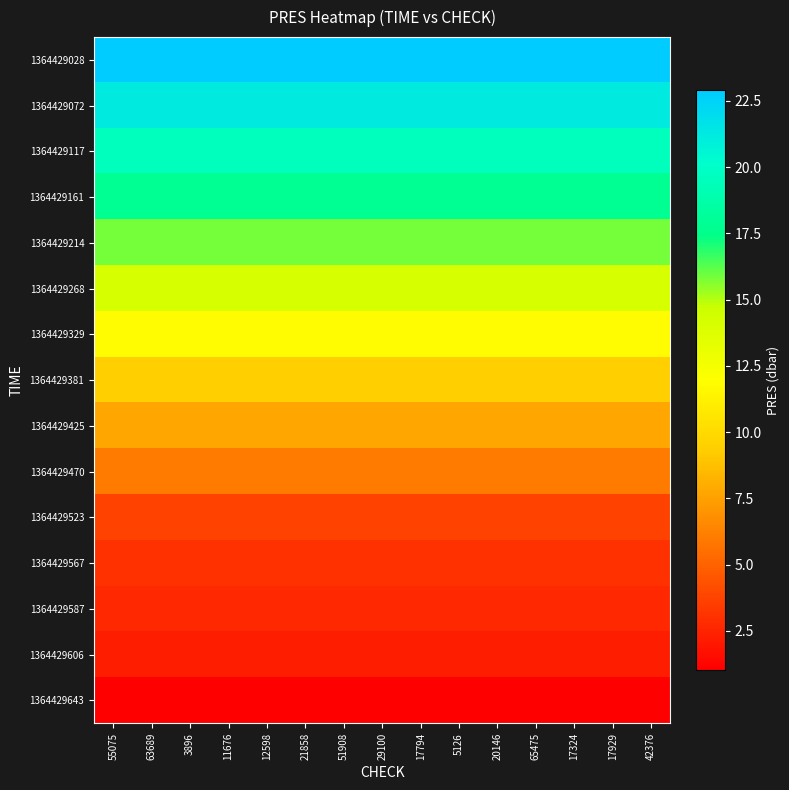

At how many categories does at least one series exceed 19?

15